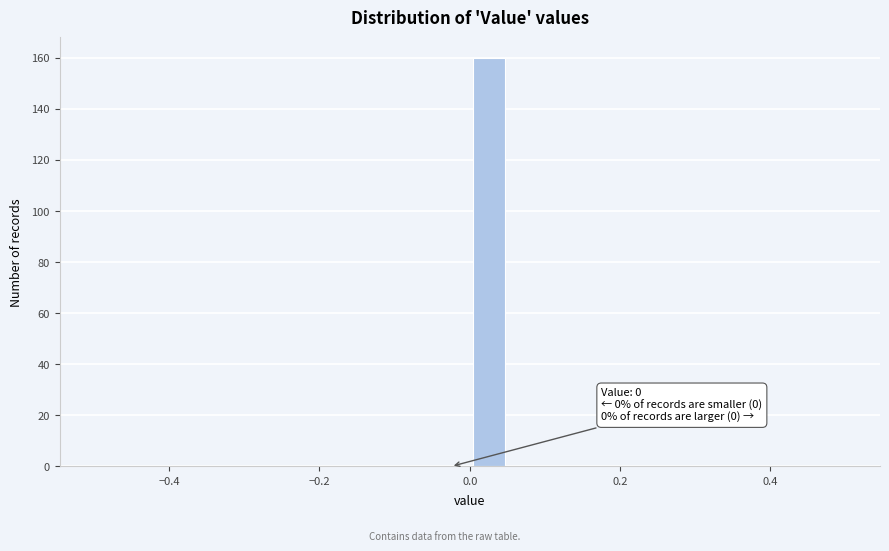

Around what value on the x-axis is the tallest bar? Give the approximate position of its centre, as read against the axis.

0.02